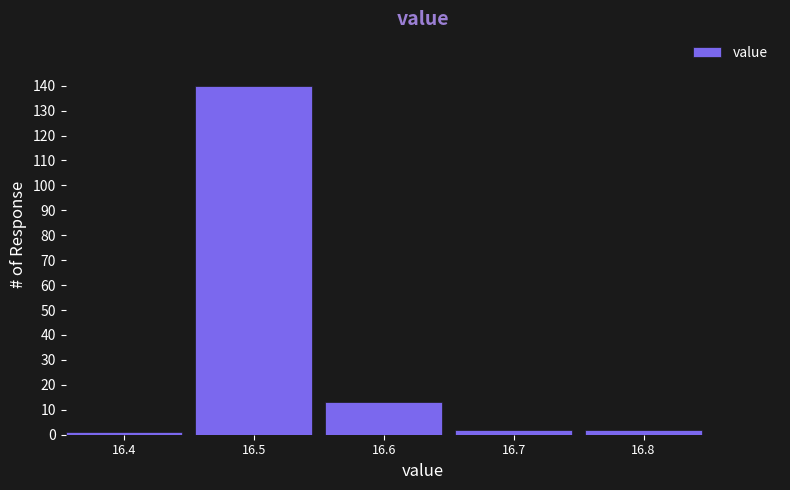

Over which range of the x-axis is the bar tallest?

16.45 to 16.55